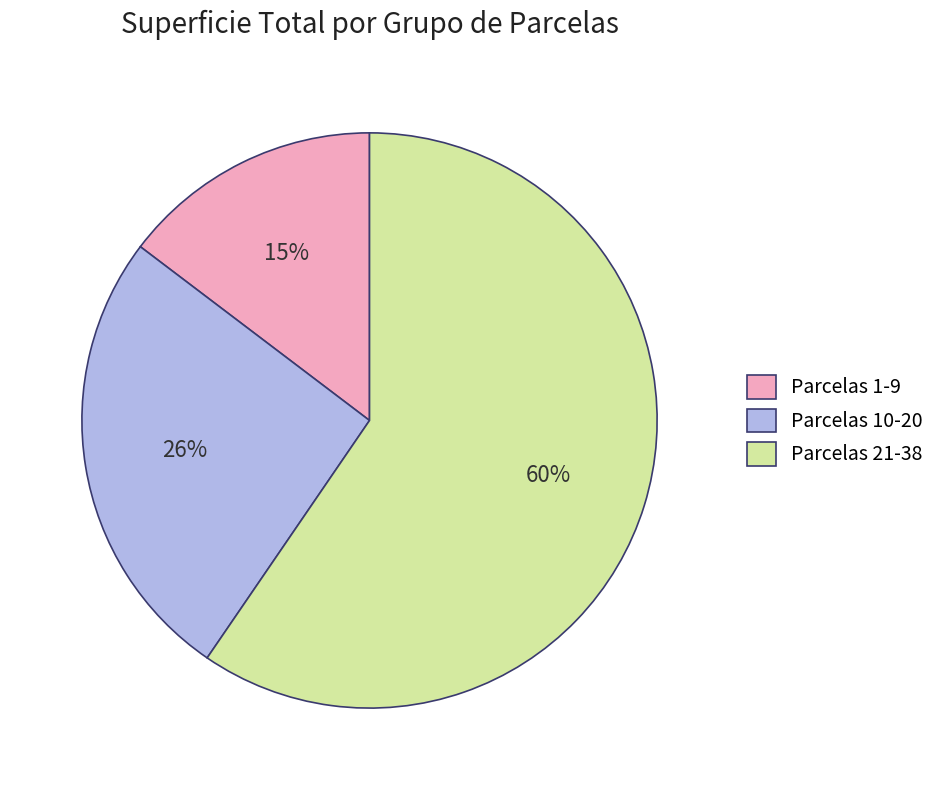

To the nearest percent, what portion does Parcelas 1-9 represent?

15%